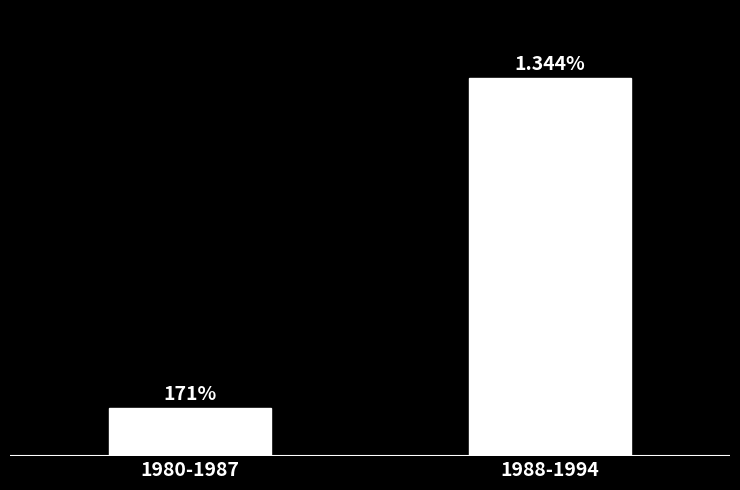

List the labels in order of value, largest first.

1988-1994, 1980-1987